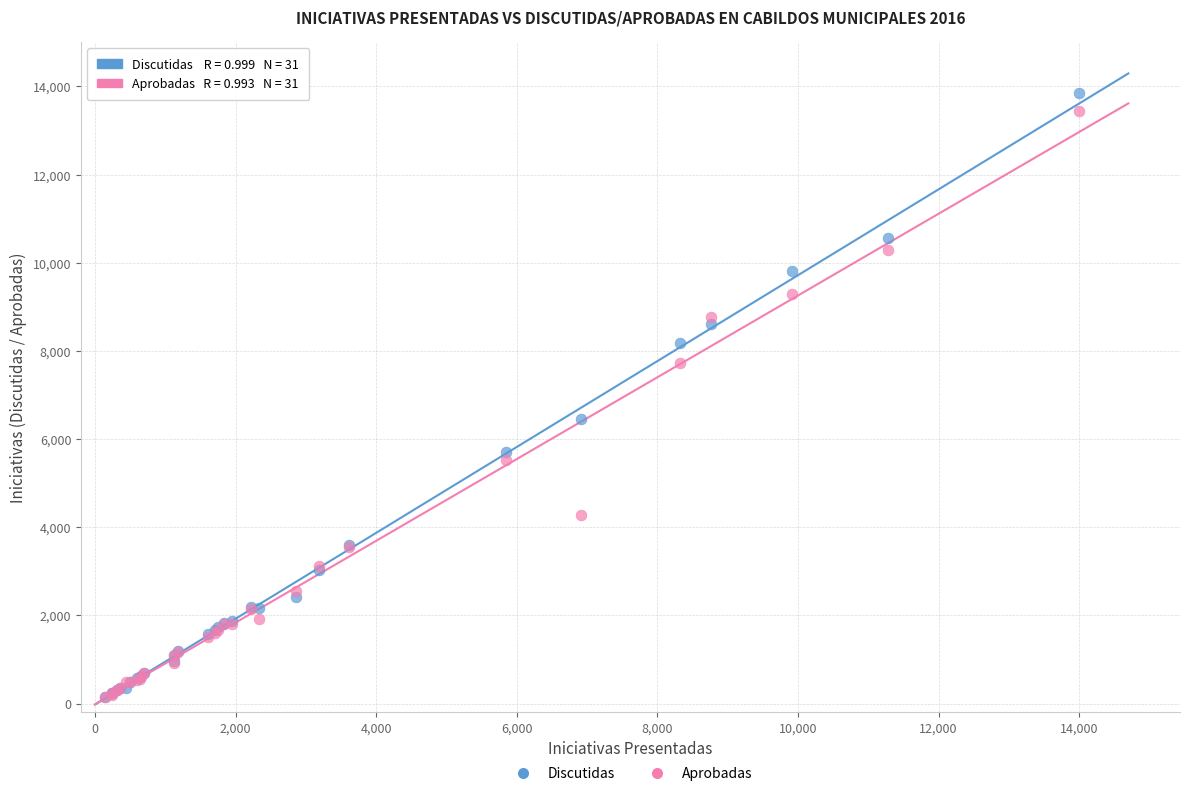

In the Discutidas series, what Y value is closest to 6994?

6456